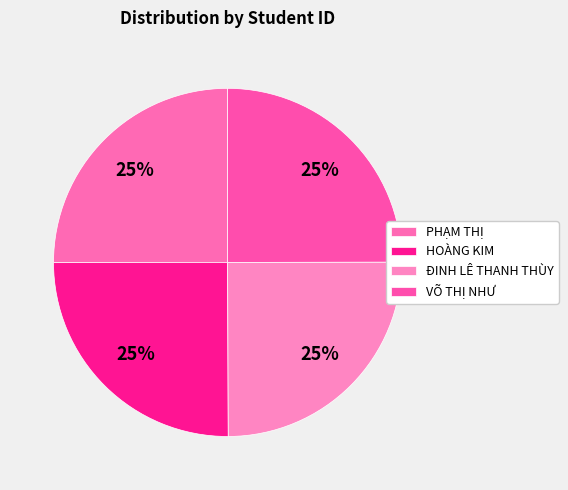

Count the number of slices in the pie.

4